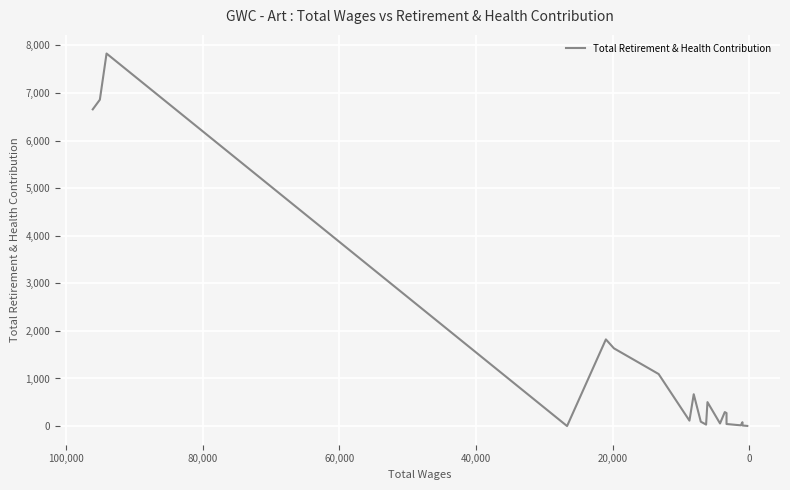

What is the difference between the maximum and second lowest values?

7825